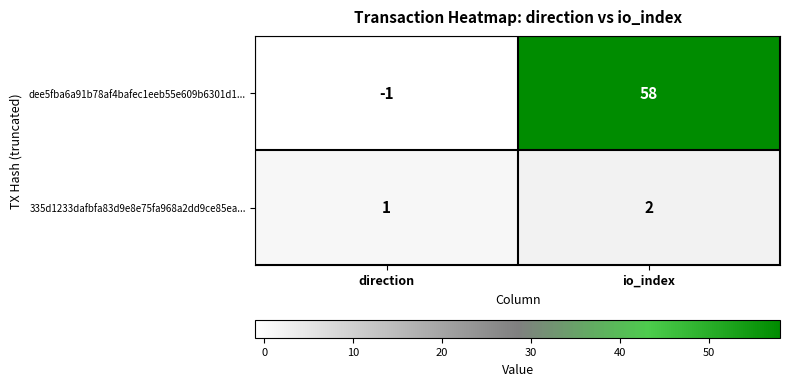

Which series has the largest total across all categories?

dee5fba6a91b78af4bafec1eeb55e609b6301d1...